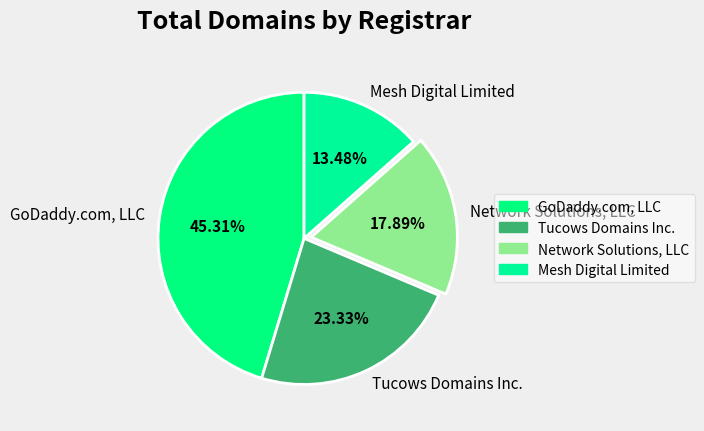

How many segments does this pie chart have?

4